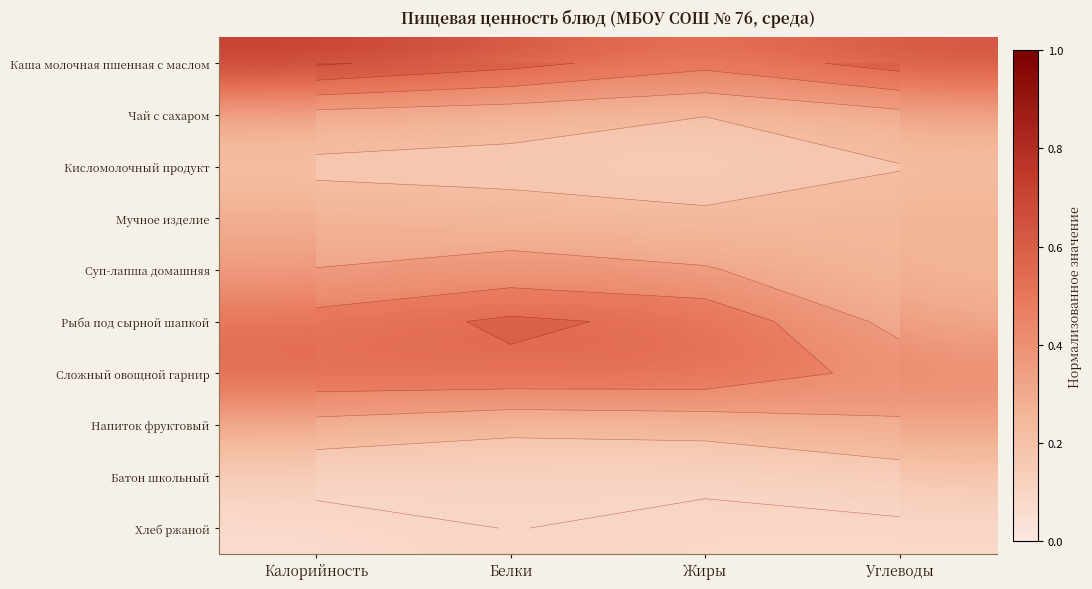

At how many categories does at least one series exceed 0?

4